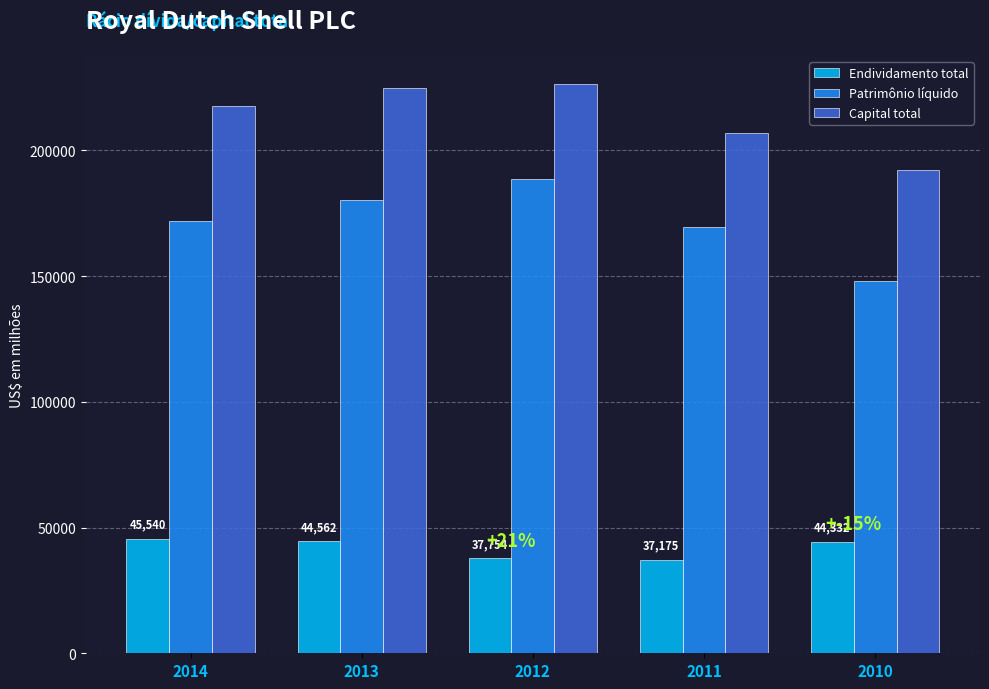

At how many categories does at least one series exceed 147537?

5